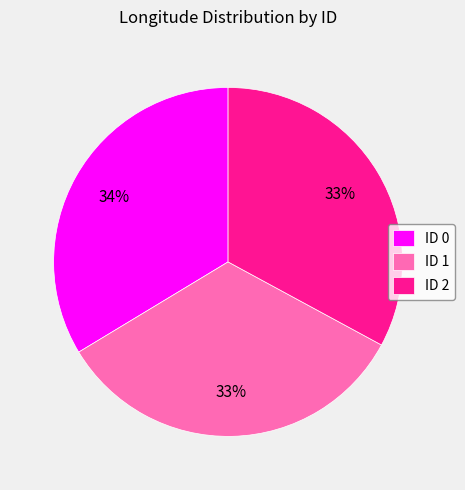

Approximately how many times larger is the value at ID 2 compared to ID 1?

1.0